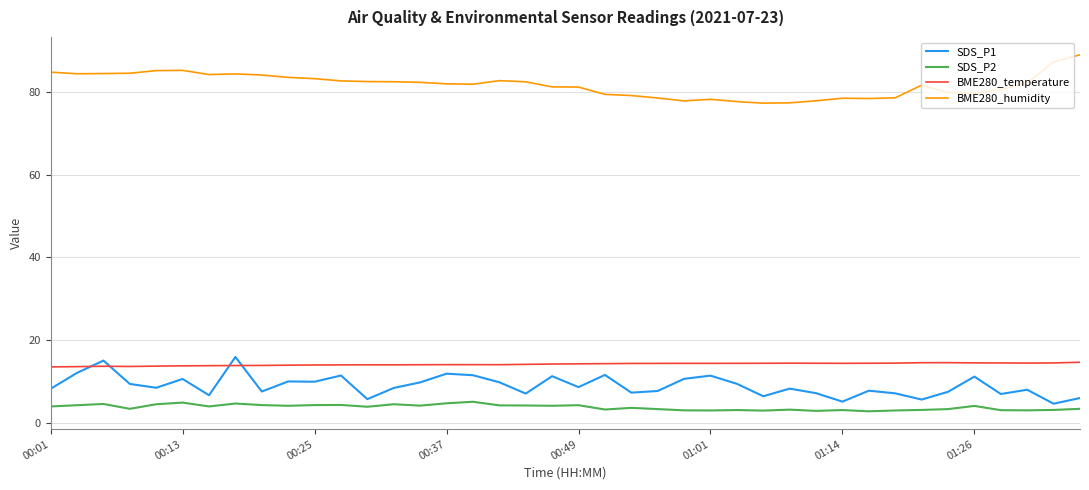

Which series has the largest total across all categories?

BME280_humidity